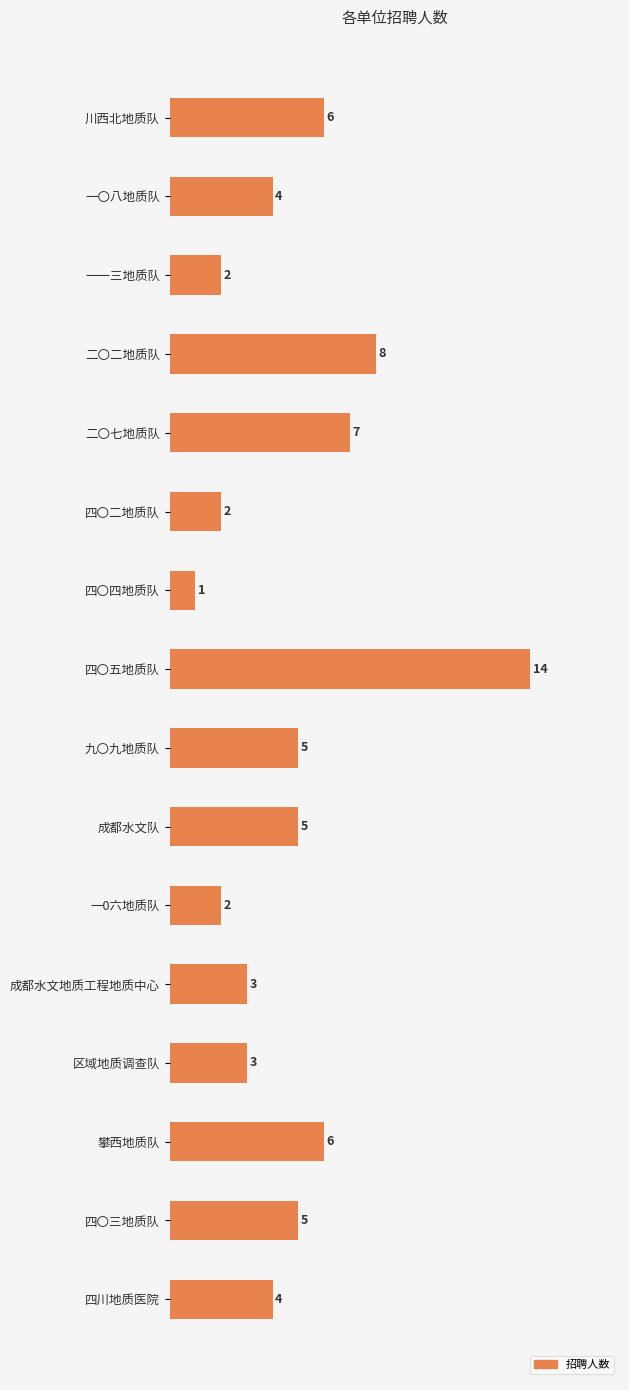

What is the smallest value displayed?

1